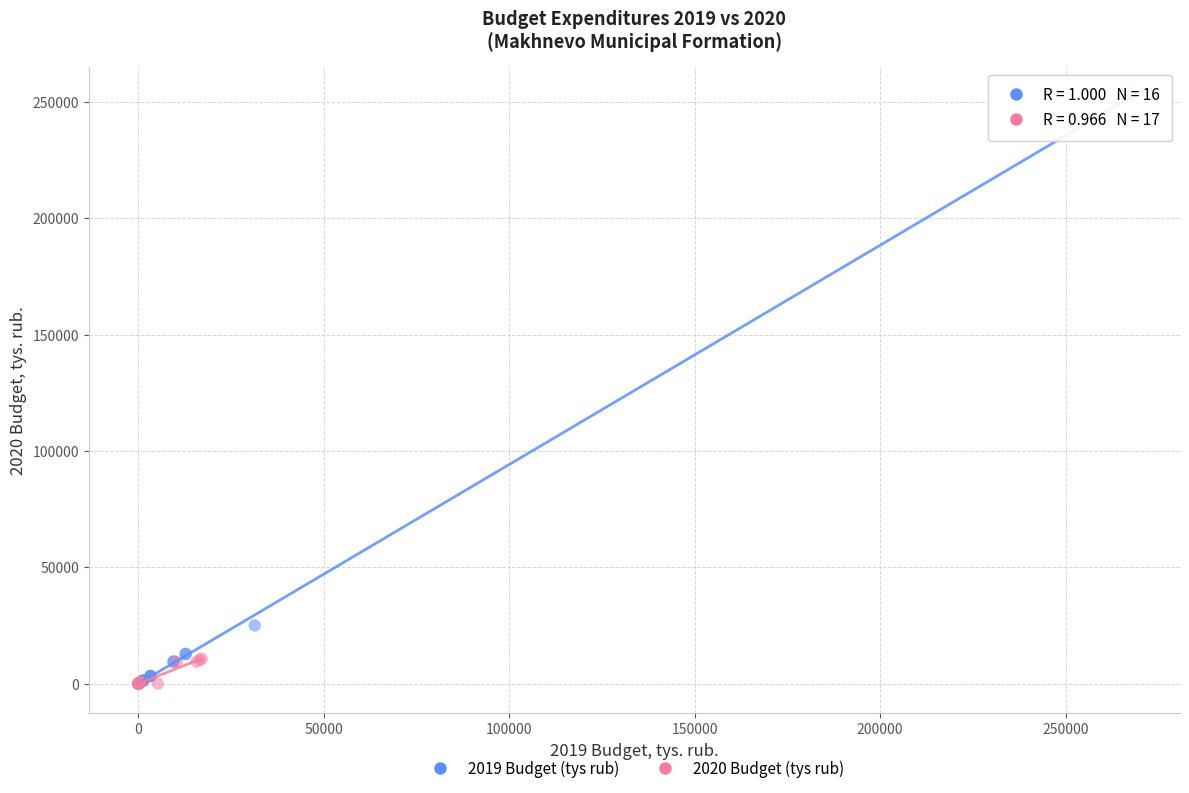

Which series contains the highest Y value?

2019 Budget (tys rub)